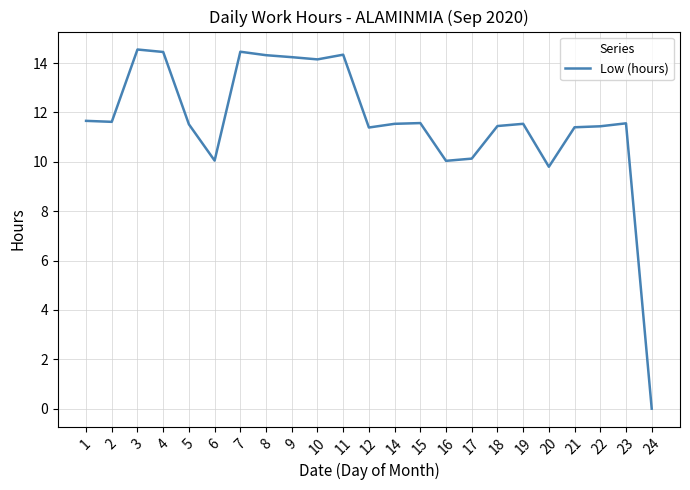

True or false: the data shows 10.1 at 17.

True